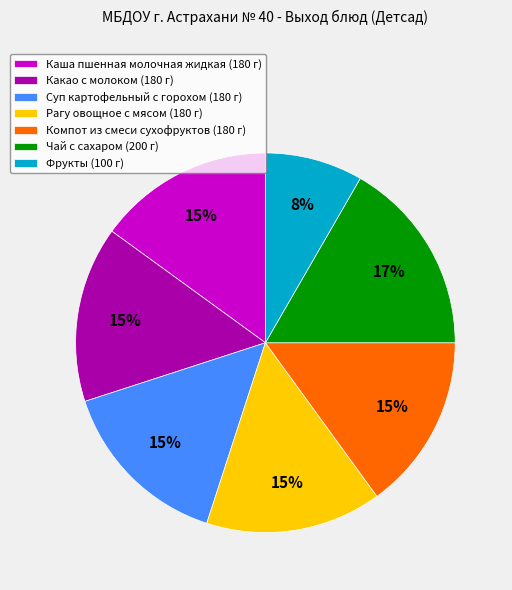

Is there a majority slice in this chart?

No